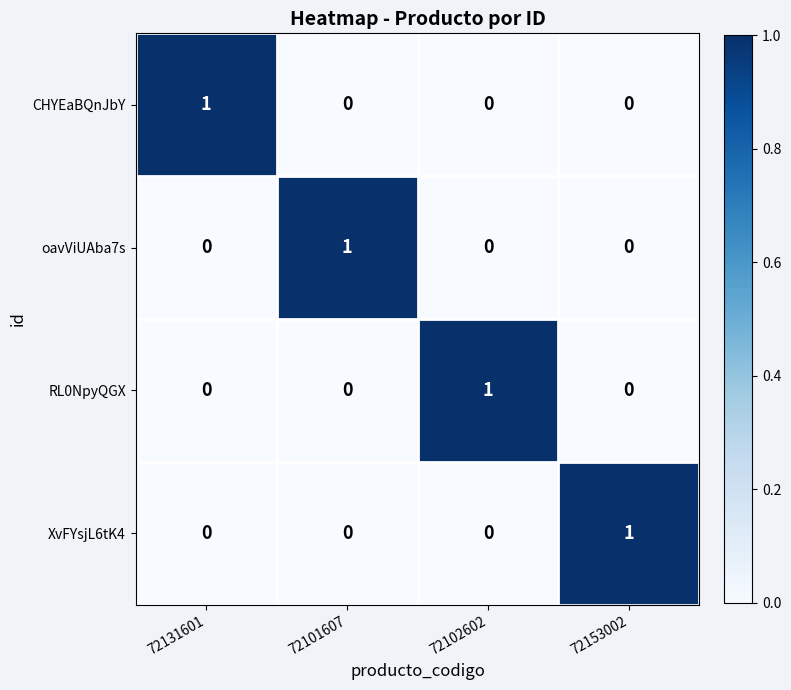

What is the total value across all series at 72131601?

1